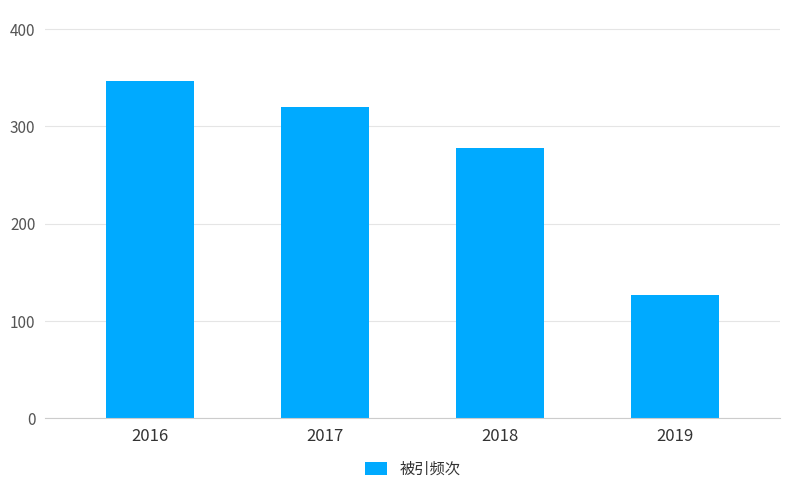

Between 2019 and 2018, which is larger?

2018